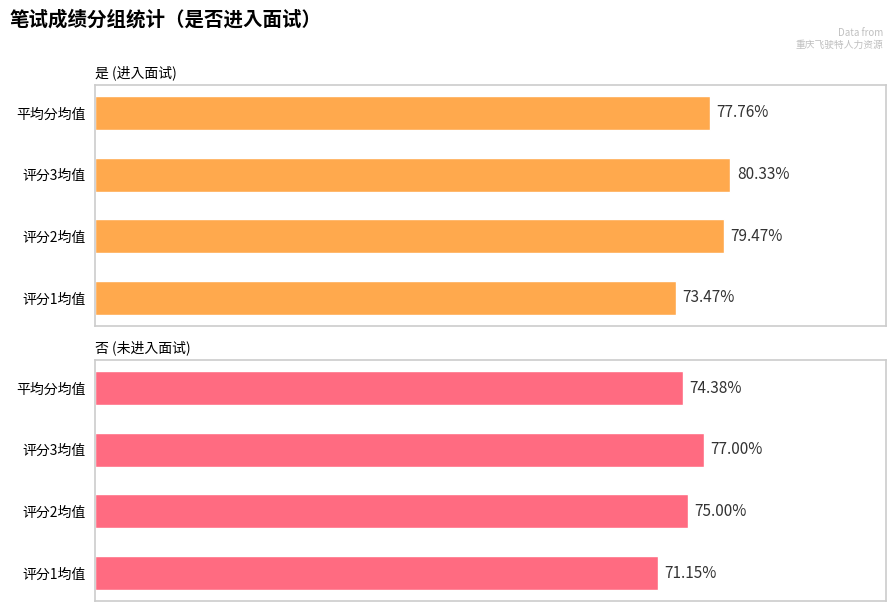

What is the total value across all series at 评分3均值?

157.3